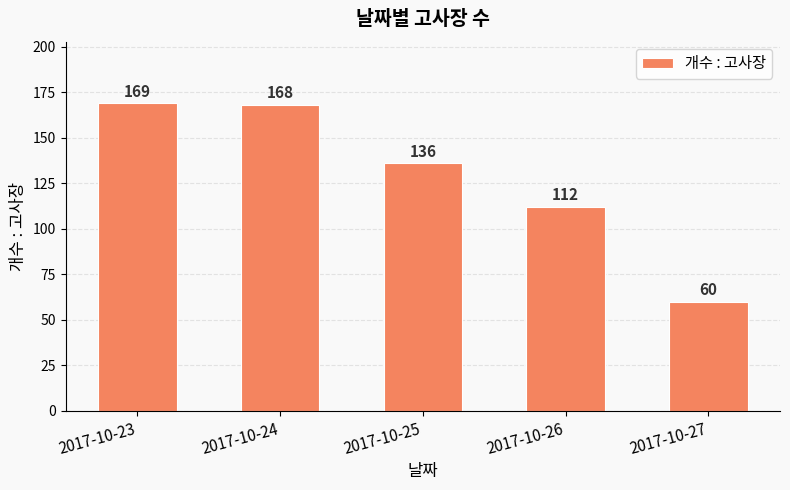

How many categories are shown in the chart?

5